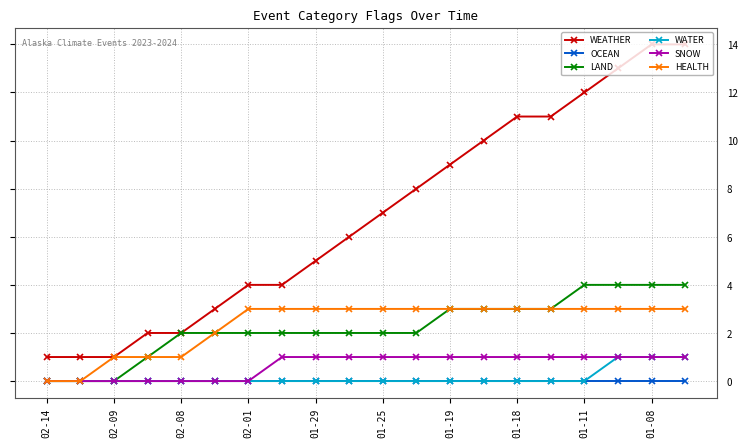

Which series has the largest total across all categories?

WEATHER